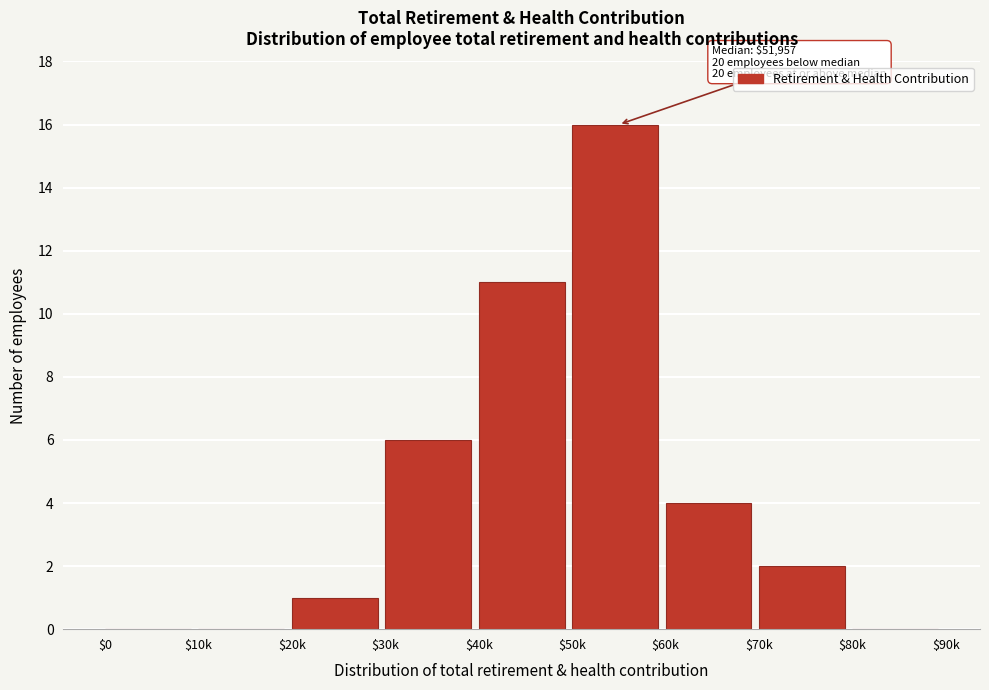

At which label is the value closest to 8?

$30k